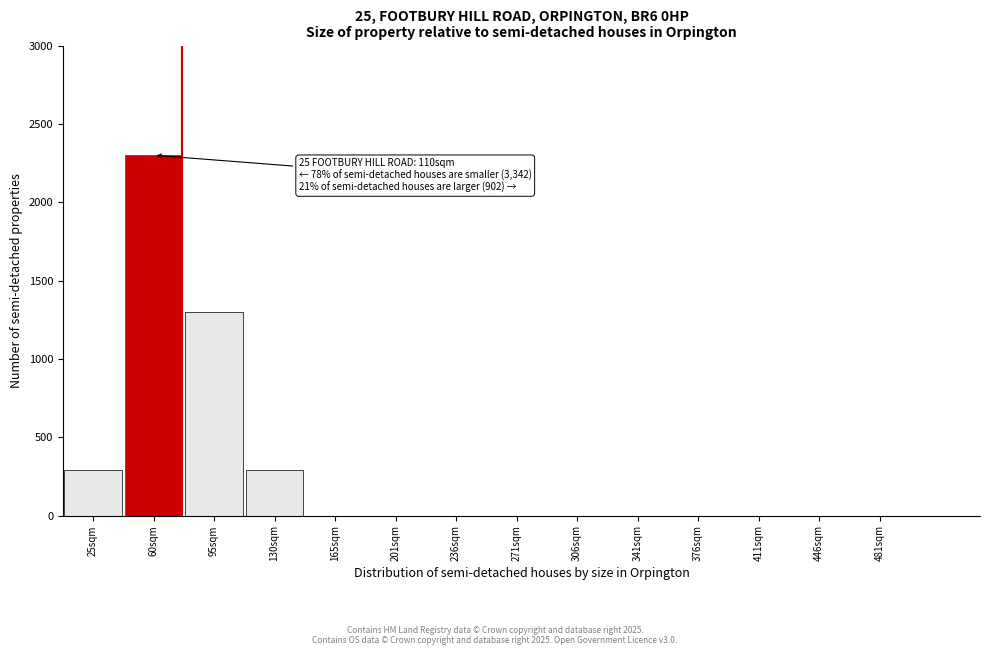

Reading left to right, what are all the values shown in this chart?

25sqm=290	60sqm=2300	95sqm=1300	130sqm=290	165sqm=0	201sqm=0	236sqm=0	271sqm=0	306sqm=0	341sqm=0	376sqm=0	411sqm=0	446sqm=0	481sqm=0